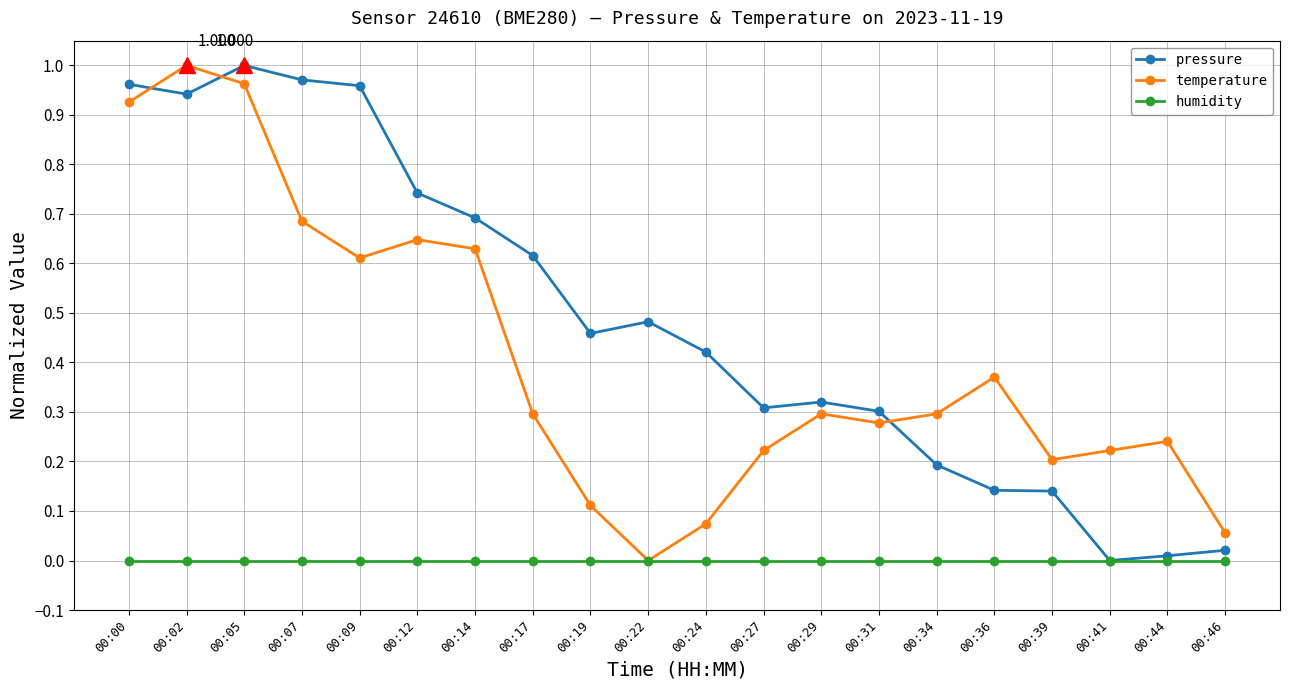

How many interior local valleys does the temperature series have?

4